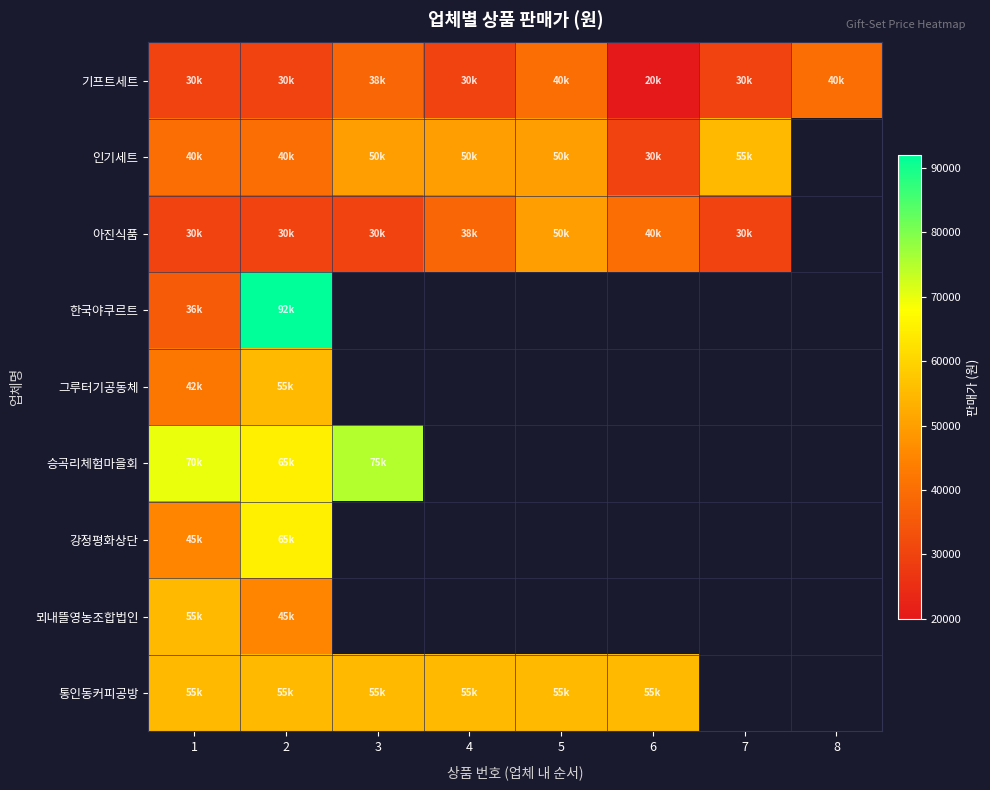

At how many categories does at least one series exceed 87575?

1